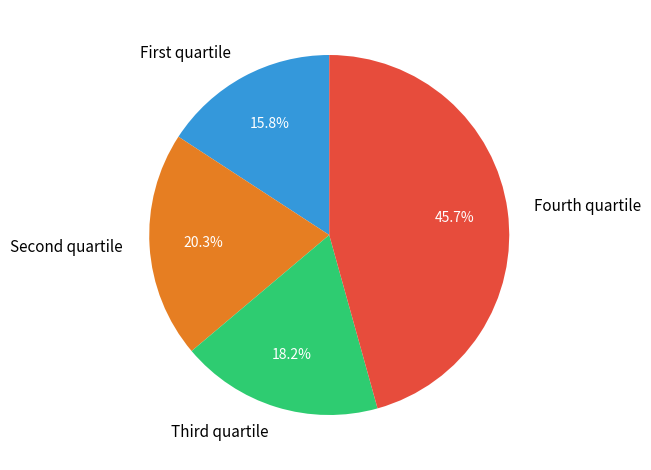

Is there a majority slice in this chart?

No